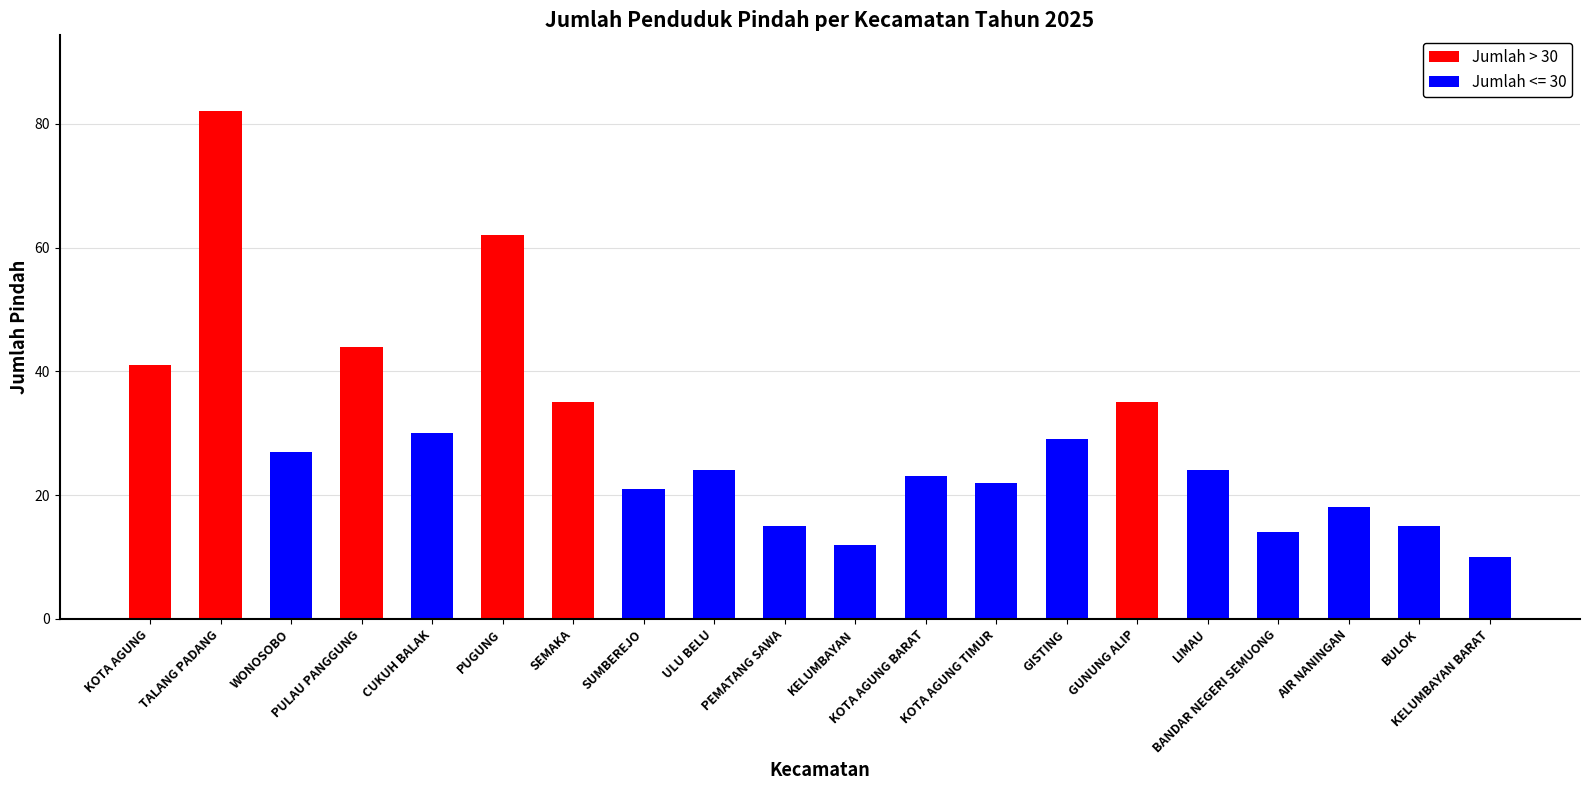

What is the sum of all JANUARI 2025 values?

583